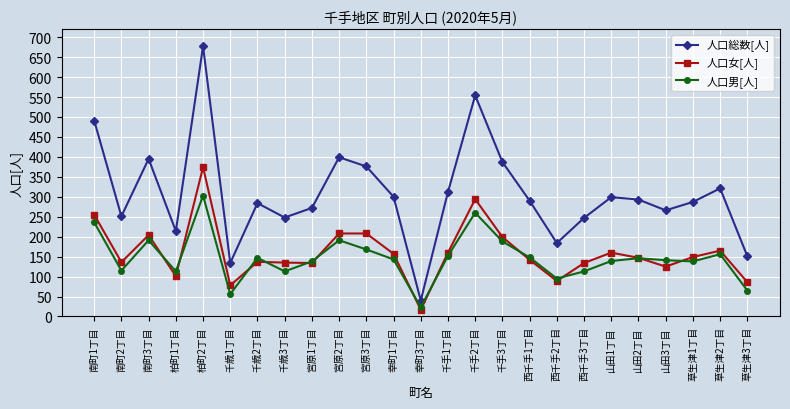

Where is the first local maximum for 人口総数[人]?

南町3丁目